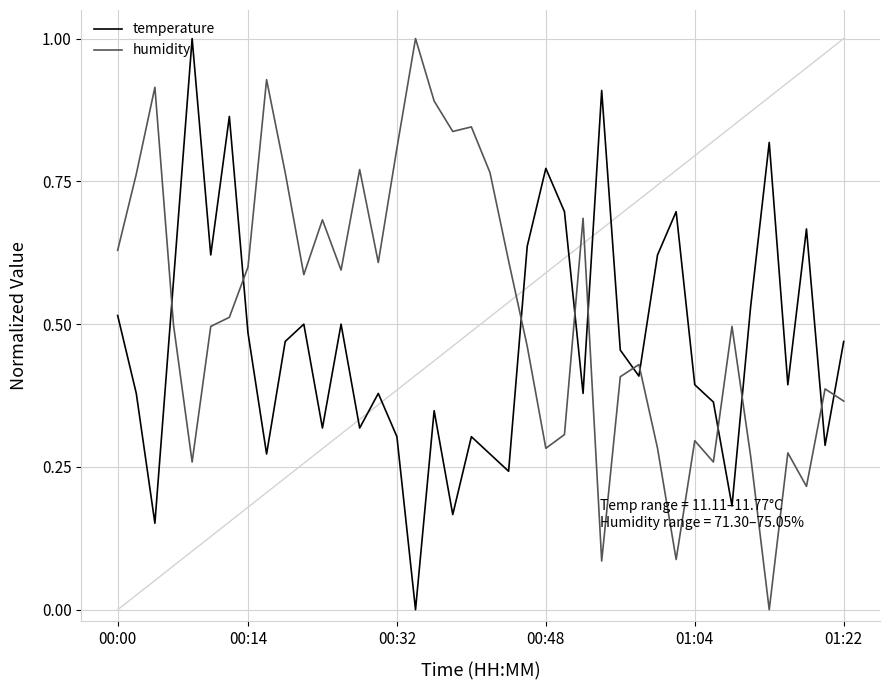

Which series has the largest total across all categories?

humidity